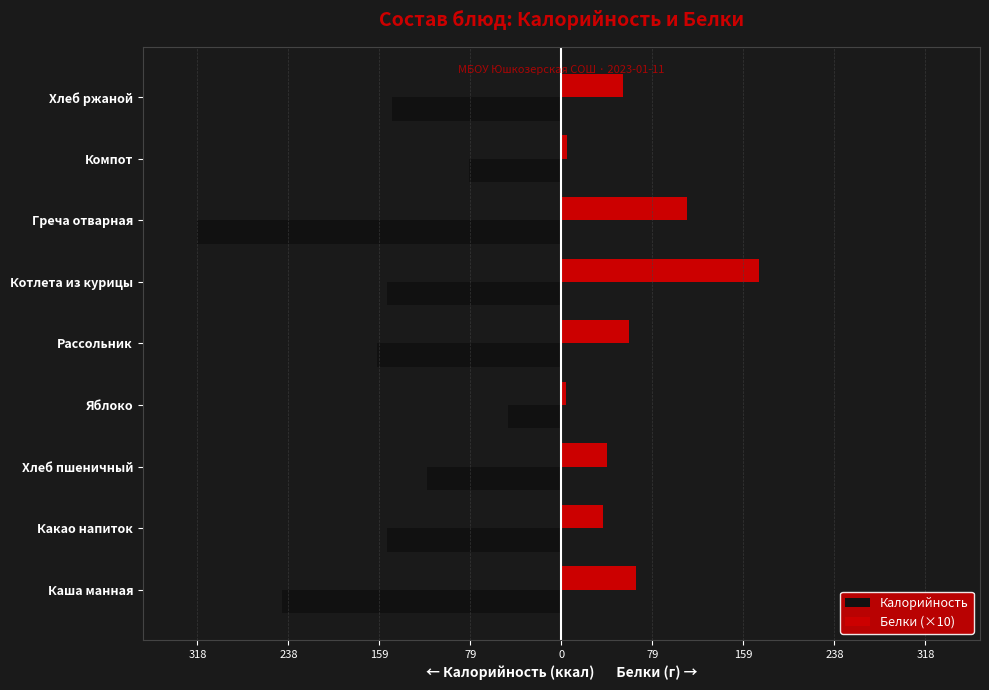

What are all the series names shown in the legend?

Калорийность, Белки (×10)